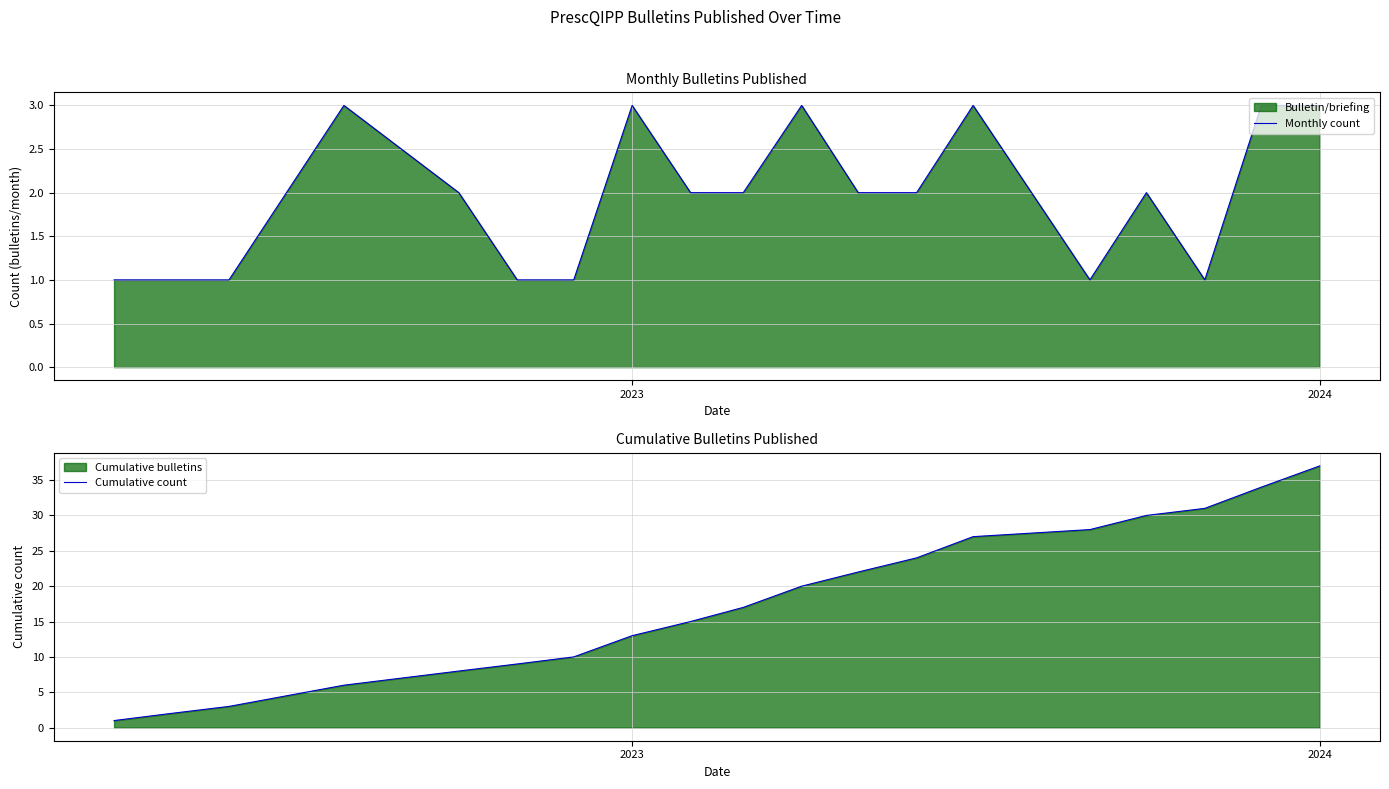

What is the highest value of the Monthly count series?

3